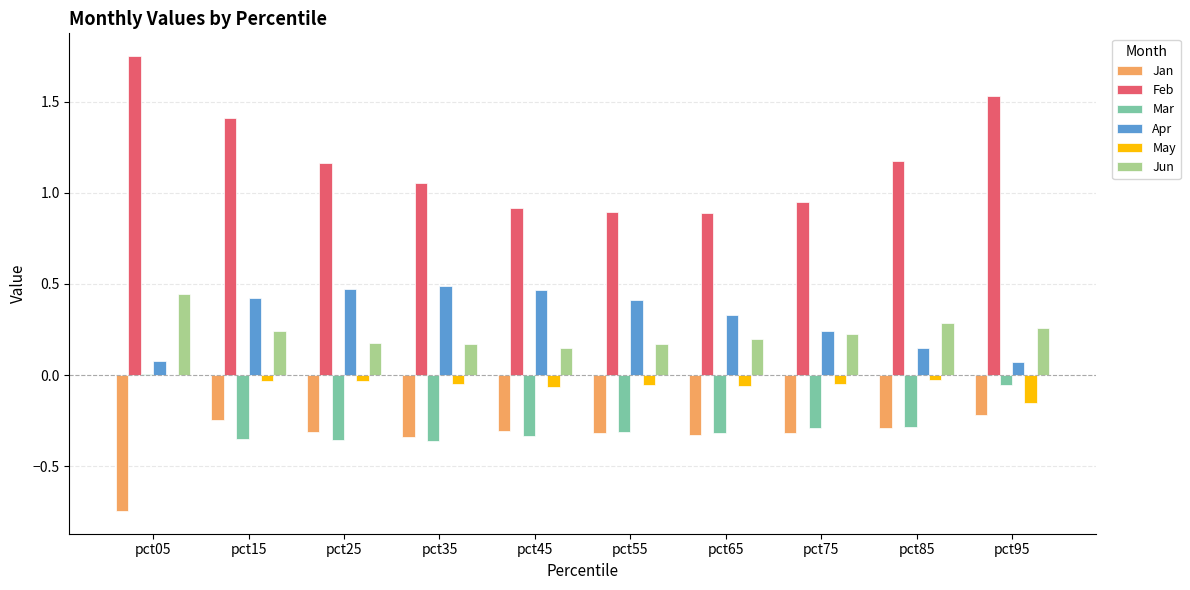

How many groups of bars are there?

10